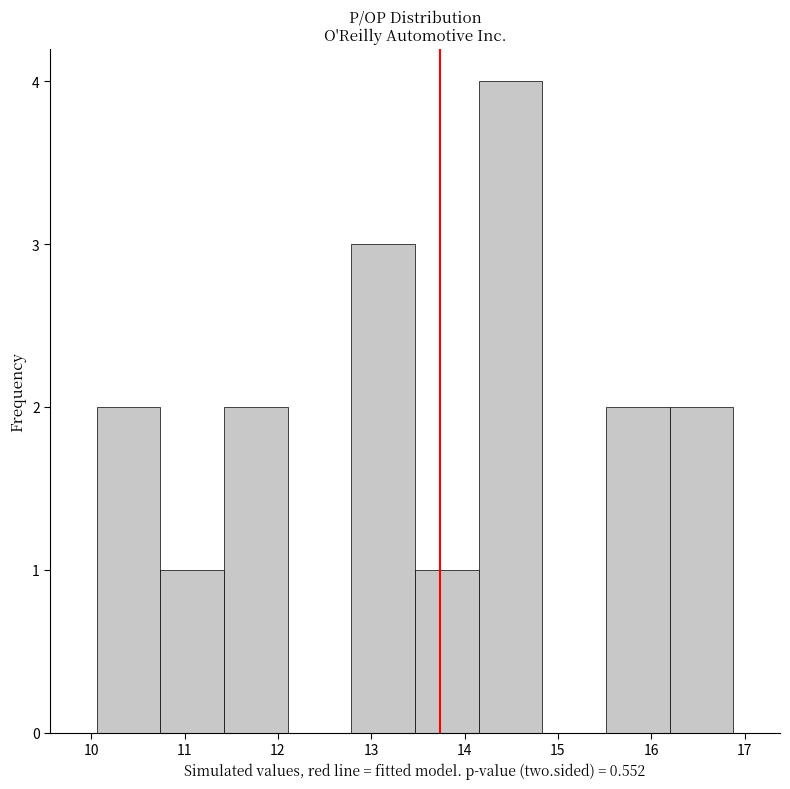

Reading left to right, list every bar in this chart as the range it spans on the x-axis followed by its height. Neither the bar edges nor the heights are printed on the chart, so give them approximately, as read against the axes.

10.1 to 10.7: 2
10.7 to 11.4: 1
11.4 to 12.1: 2
12.1 to 12.8: 0
12.8 to 13.5: 3
13.5 to 14.2: 1
14.2 to 14.8: 4
14.8 to 15.5: 0
15.5 to 16.2: 2
16.2 to 16.9: 2